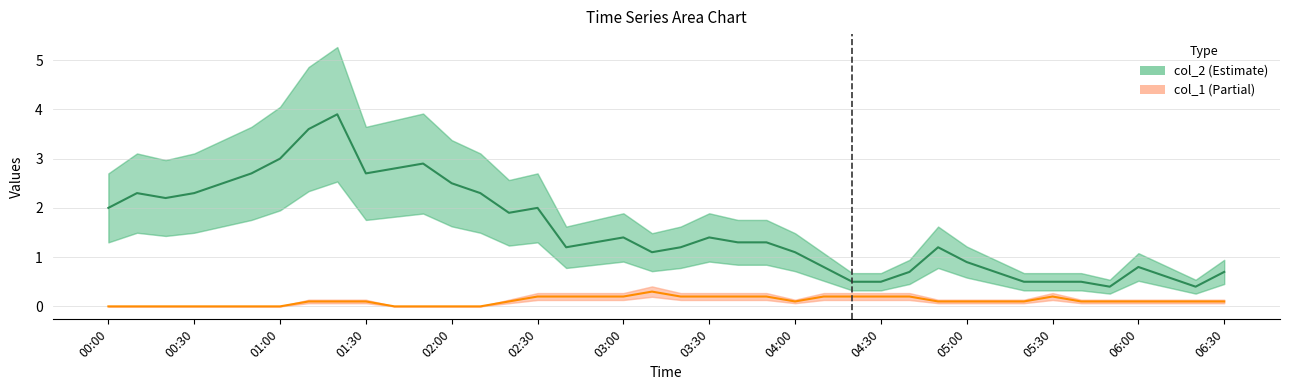

What is the sum of all col_2 (Estimate) values?

62.6